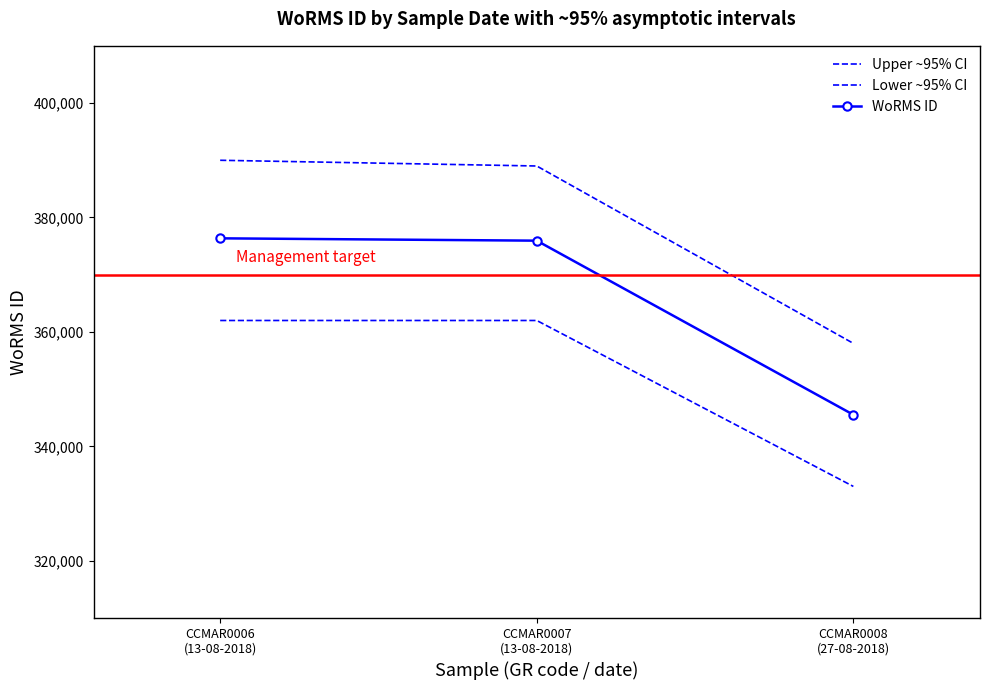

Rank the series at CCMAR0008
(27-08-2018) from lowest to highest value.

Lower ~95% CI, WoRMS ID, Upper ~95% CI